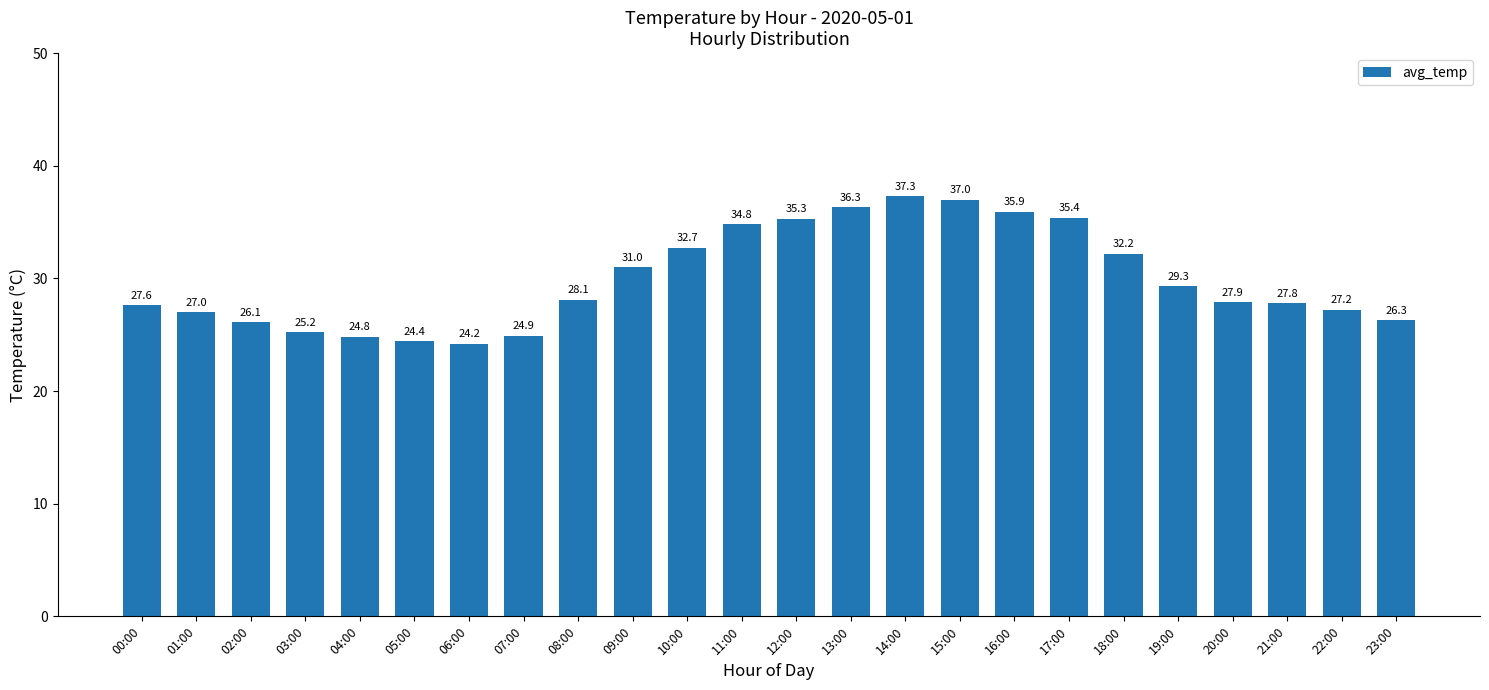

At which label does the data first exceed 28?

08:00